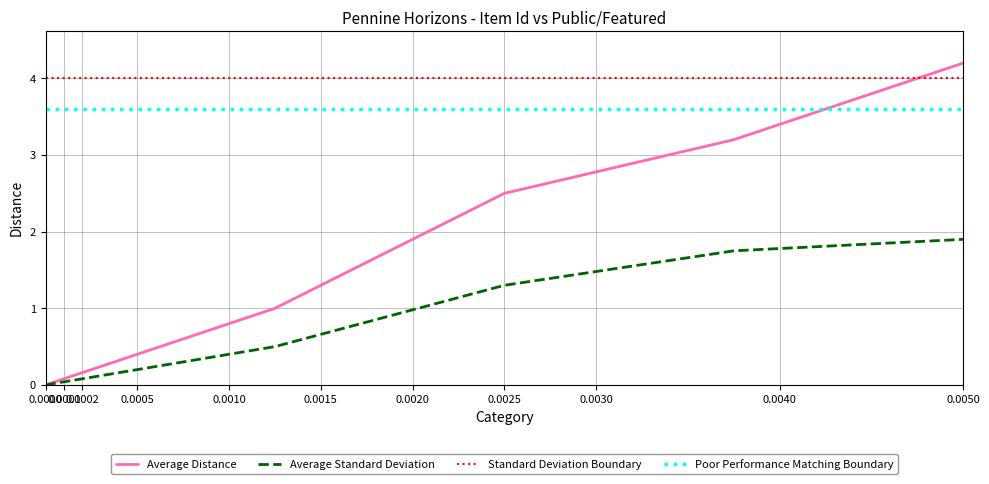

True or false: Poor Performance Matching Boundary and Standard Deviation Boundary cross at least once.

False